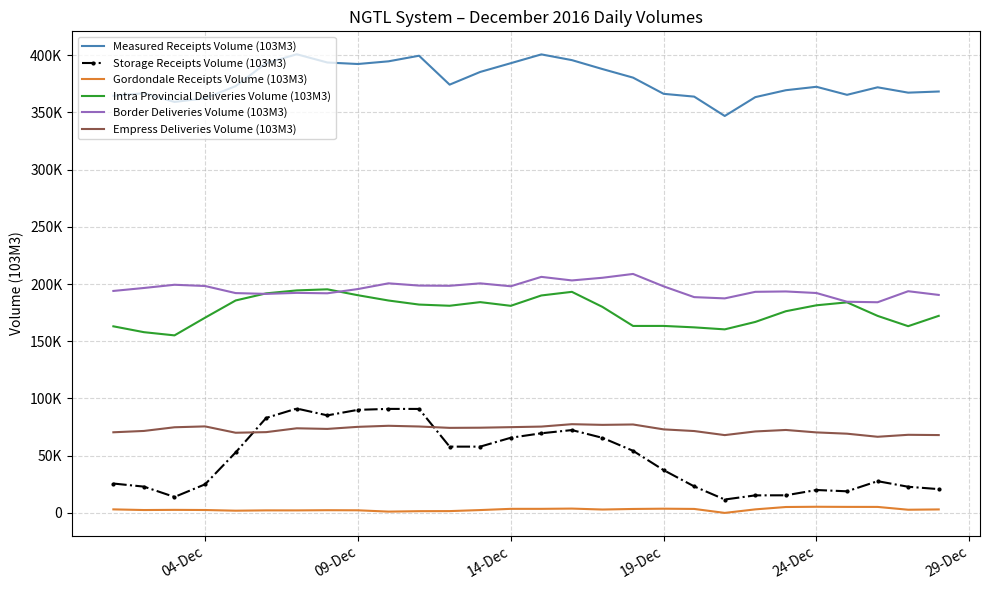

What is the maximum value shown in the chart?

400723.5